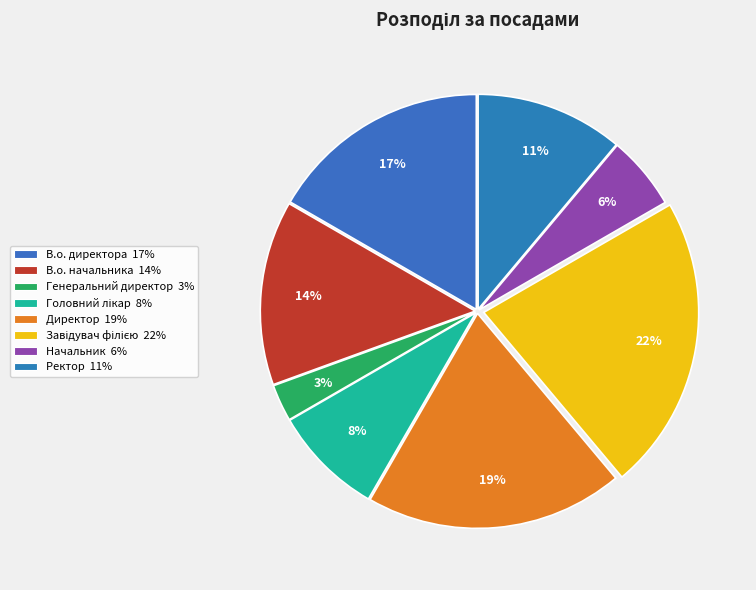

To the nearest percent, what is the difference between the largest and smallest slice percentages?

19%